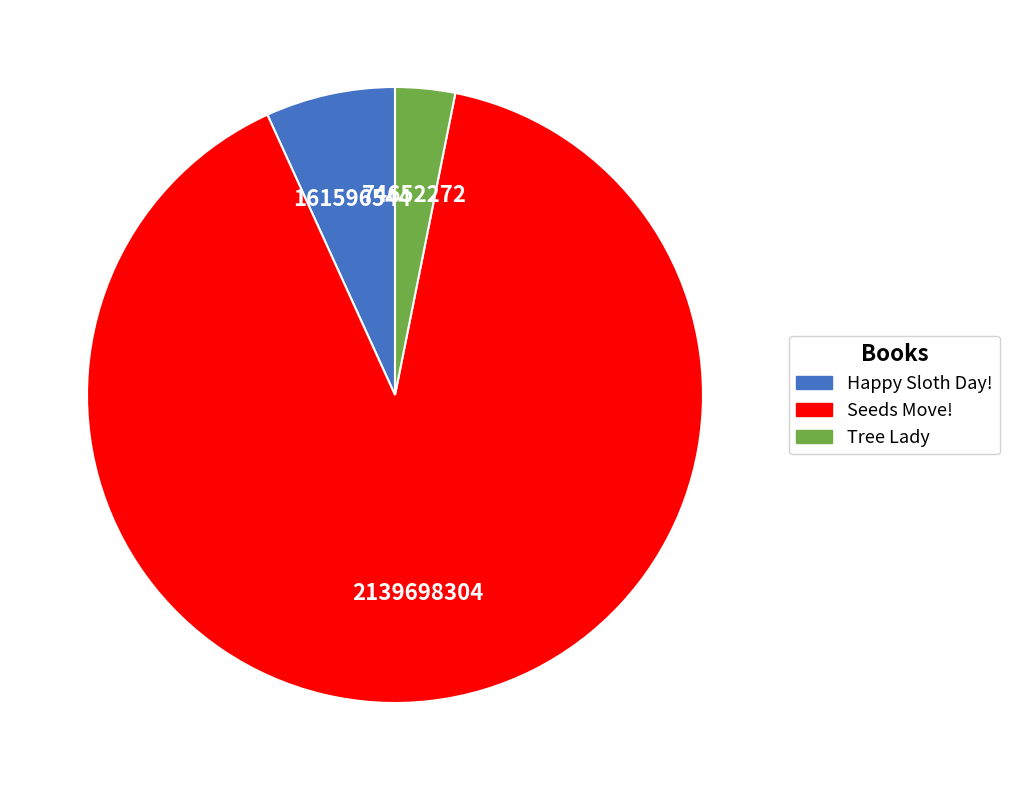

Is it true that Tree Lady is 18% of the pie?

False